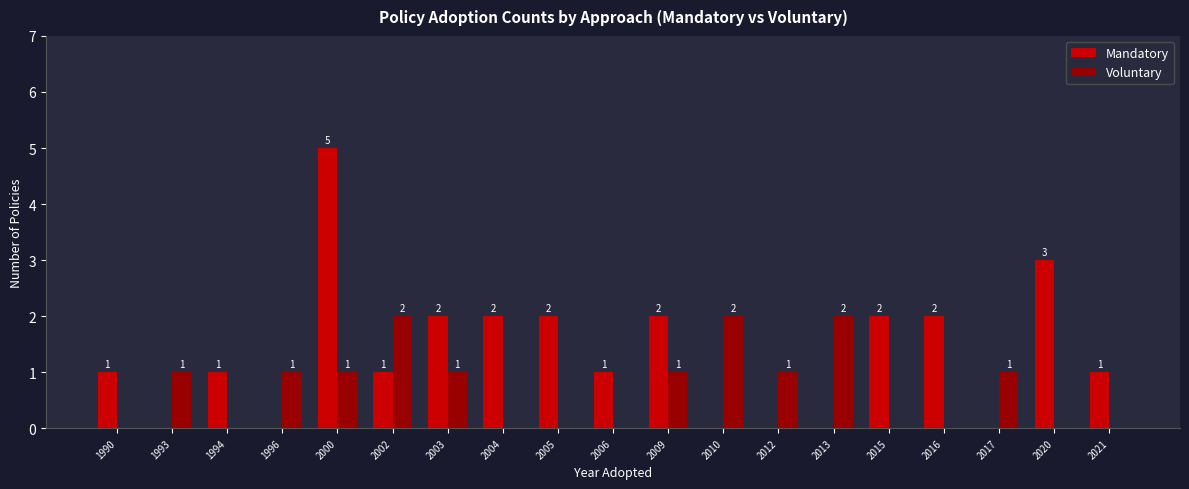

At which category is the sum across all series the highest?

2000